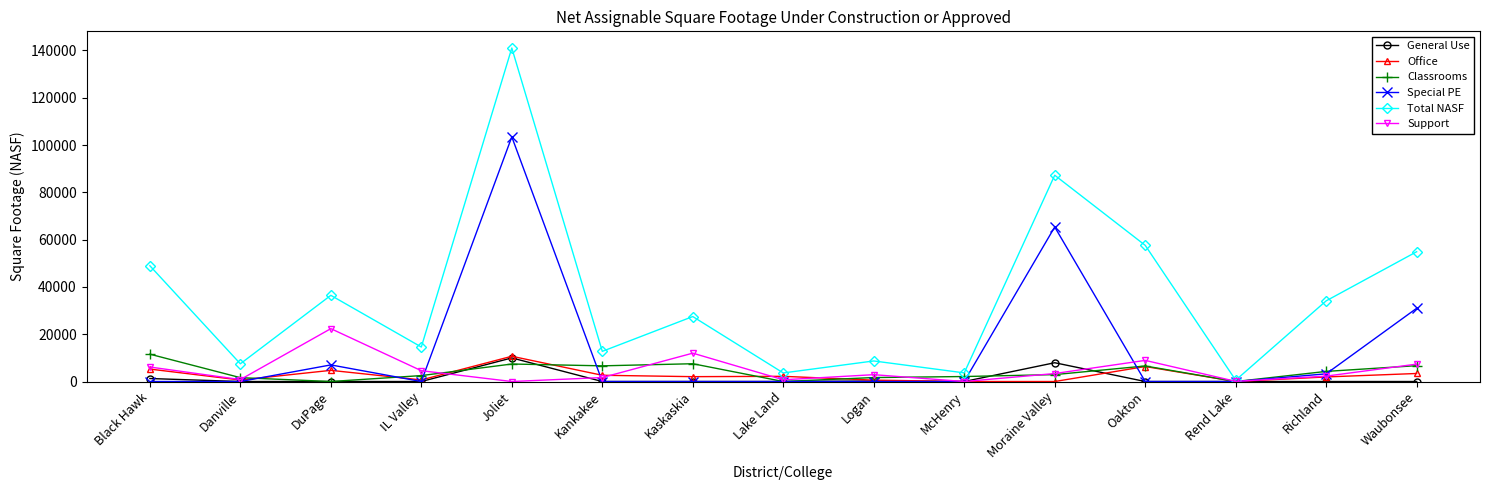

At how many categories does at least one series exceed 117403?

1